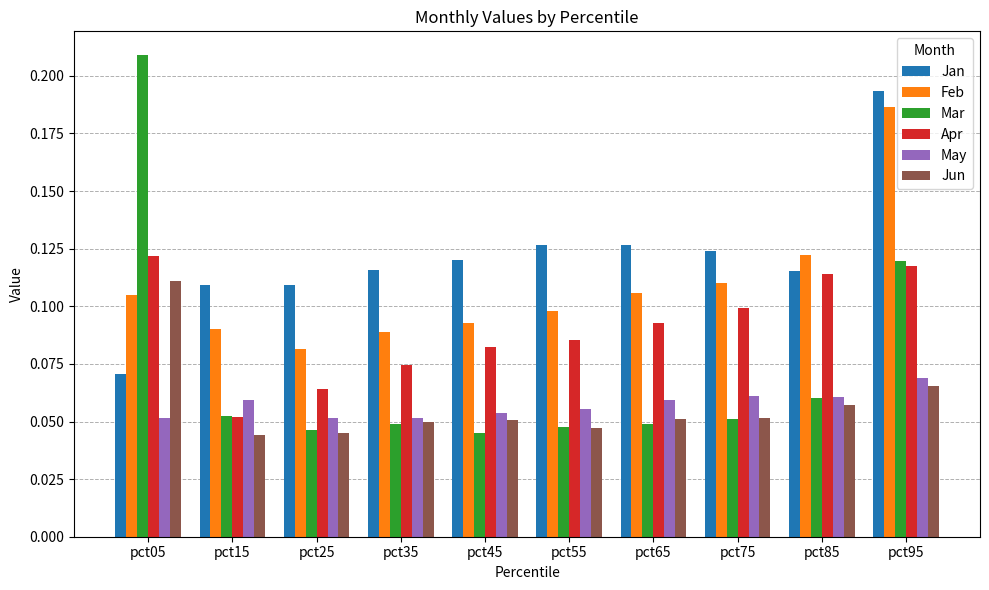

Which category has the lowest value in the Jan series?

pct05